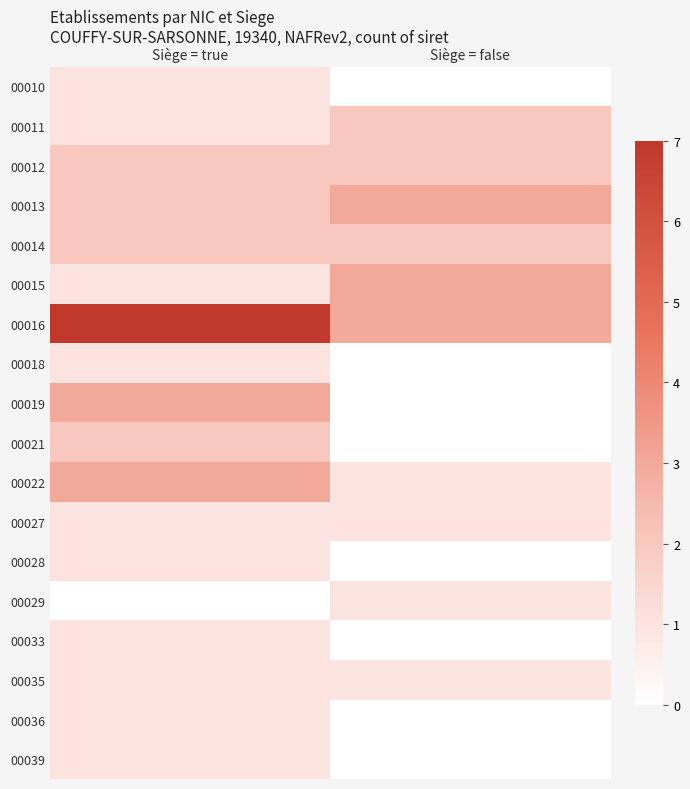

Which series has the largest total across all categories?

00016